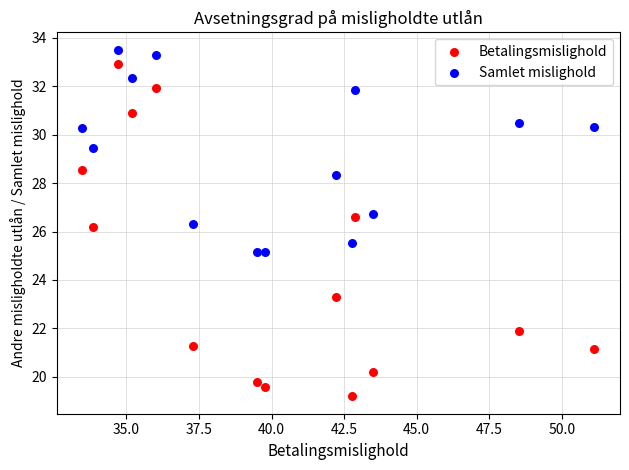

Which series has the widest spread of Y values?

Betalingsmislighold